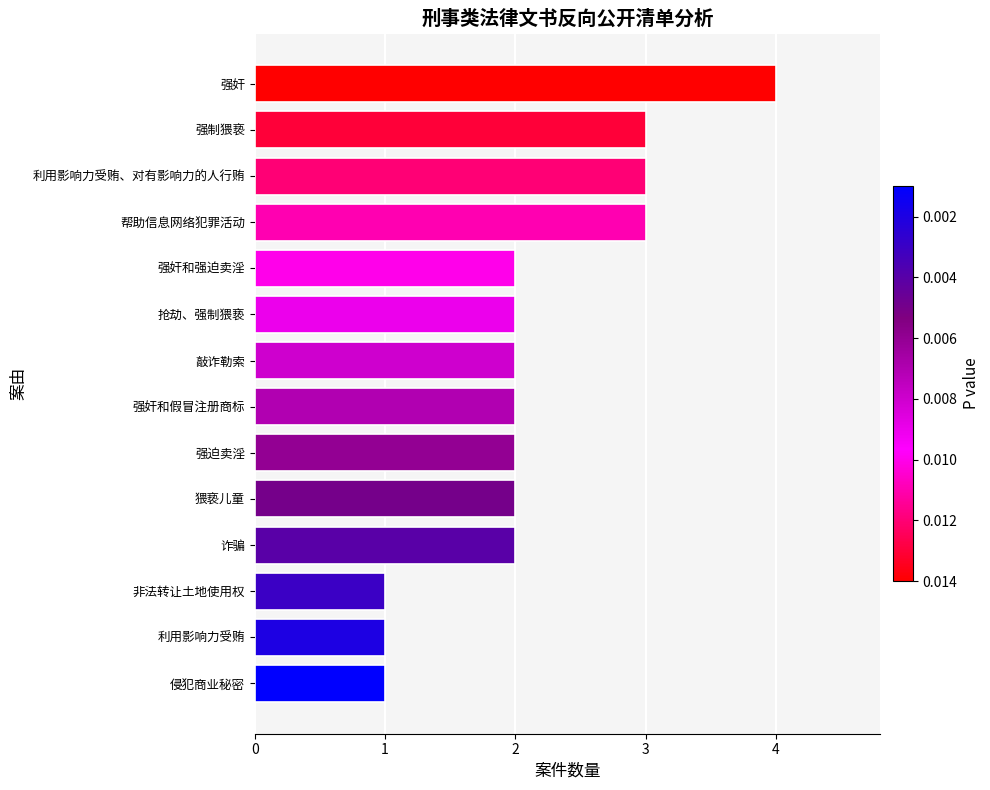

Reading bottom to top, what are all the values shown in this chart?

侵犯商业秘密=1	利用影响力受贿=1	非法转让土地使用权=1	诈骗=2	猥亵儿童=2	强迫卖淫=2	强奸和假冒注册商标=2	敲诈勒索=2	抢劫、强制猥亵=2	强奸和强迫卖淫=2	帮助信息网络犯罪活动=3	利用影响力受贿、对有影响力的人行贿=3	强制猥亵=3	强奸=4